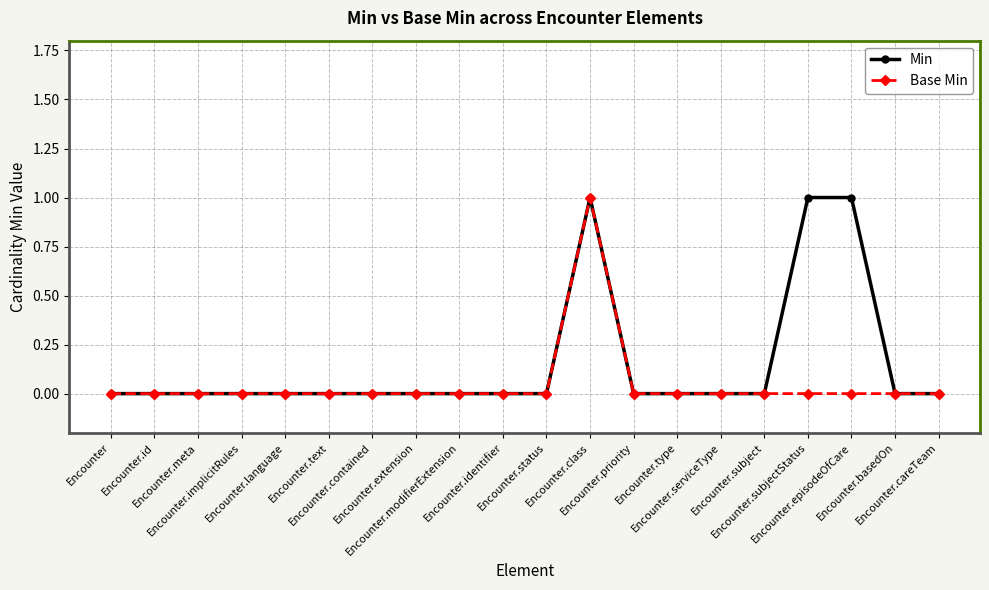

Which series has the largest total across all categories?

Min